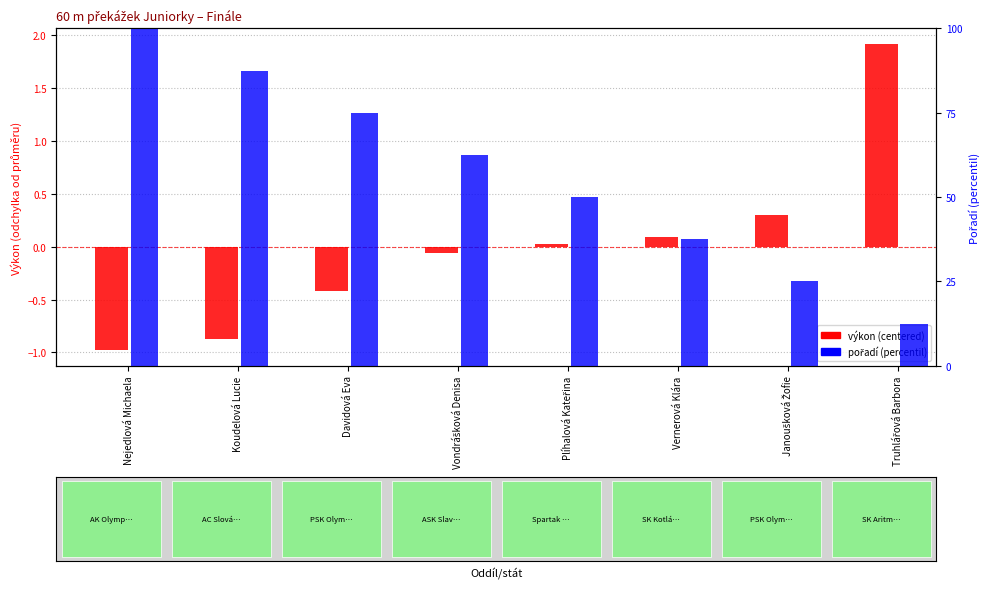

At which label does výkon (centered) reach its minimum?

Nejedlová Michaela